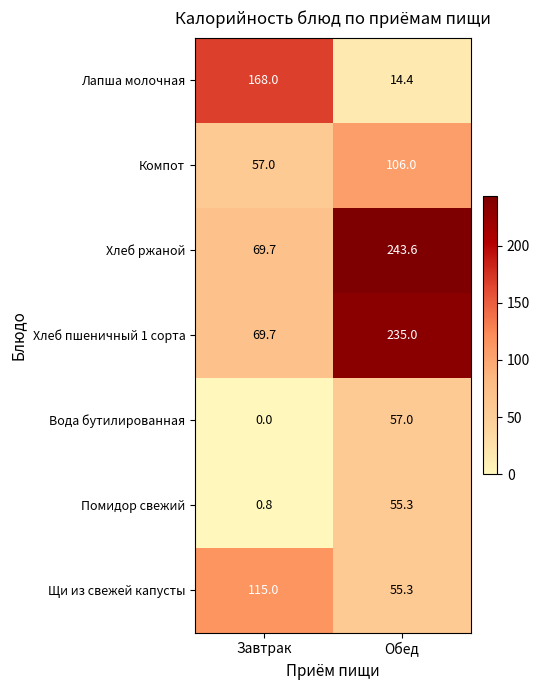

What is the sum of all Компот values?

163.0